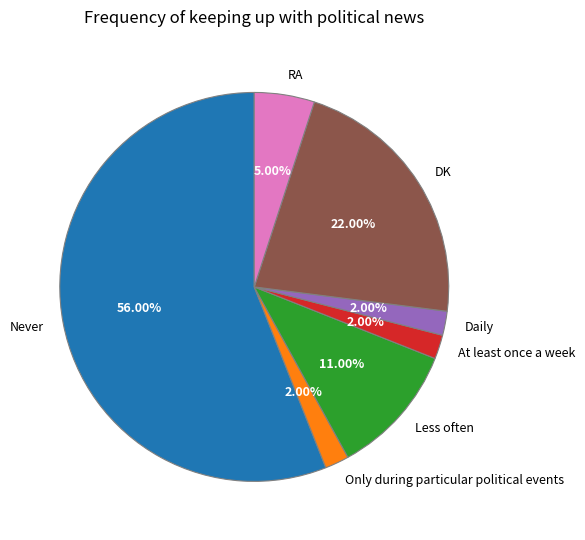

Approximately how many times larger is the value at Only during particular political events compared to Less often?

0.2